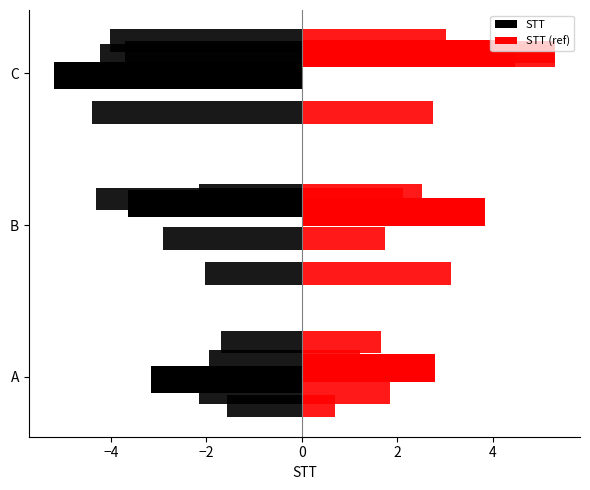

What is the value of the 1st bar from the left?

1